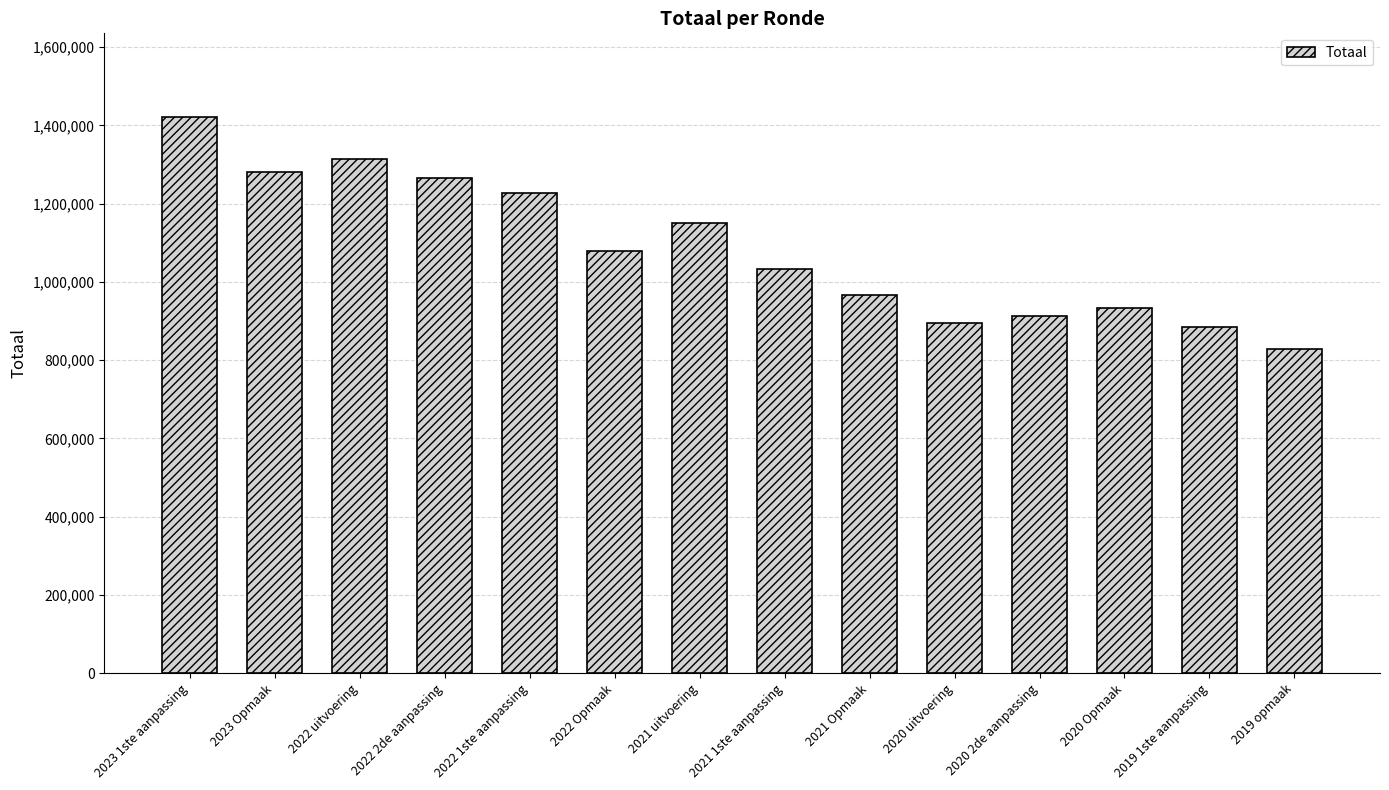

What is the change in value from 2022 1ste aanpassing to 2019 opmaak?

-397831